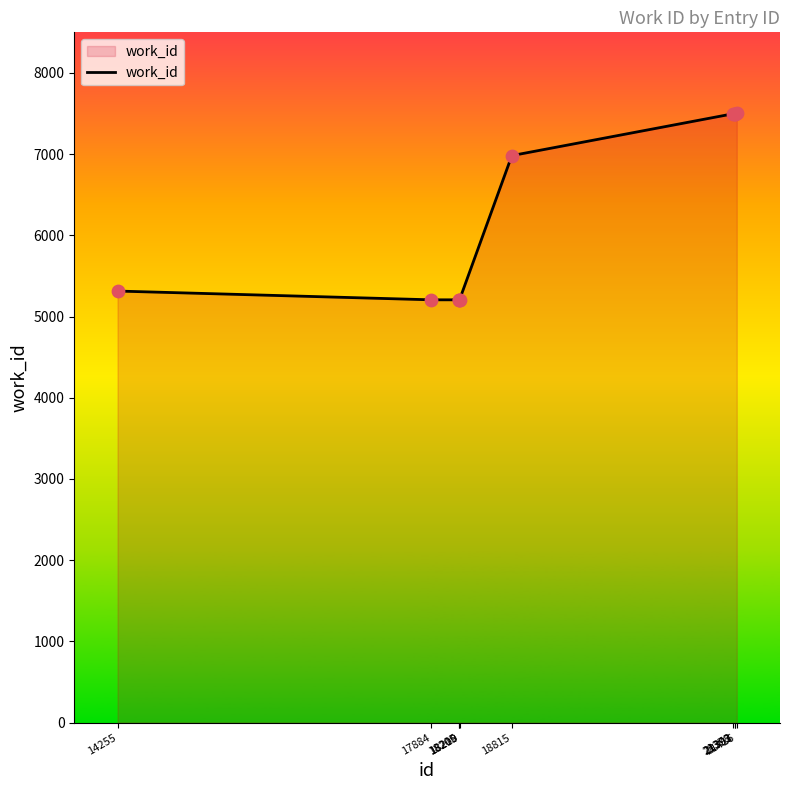

Approximately how many times larger is the value at 14255 compared to 18815?

0.8